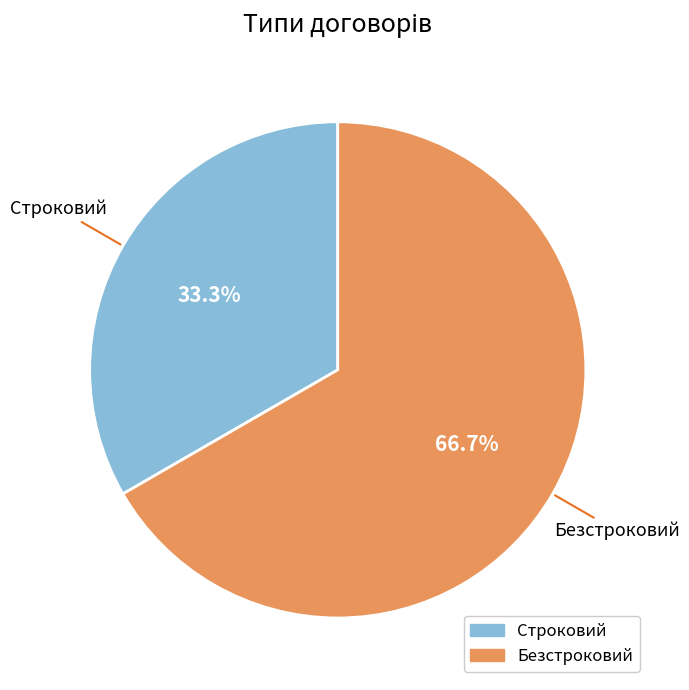

To the nearest percent, what percentage of the pie is Безстроковий?

67%